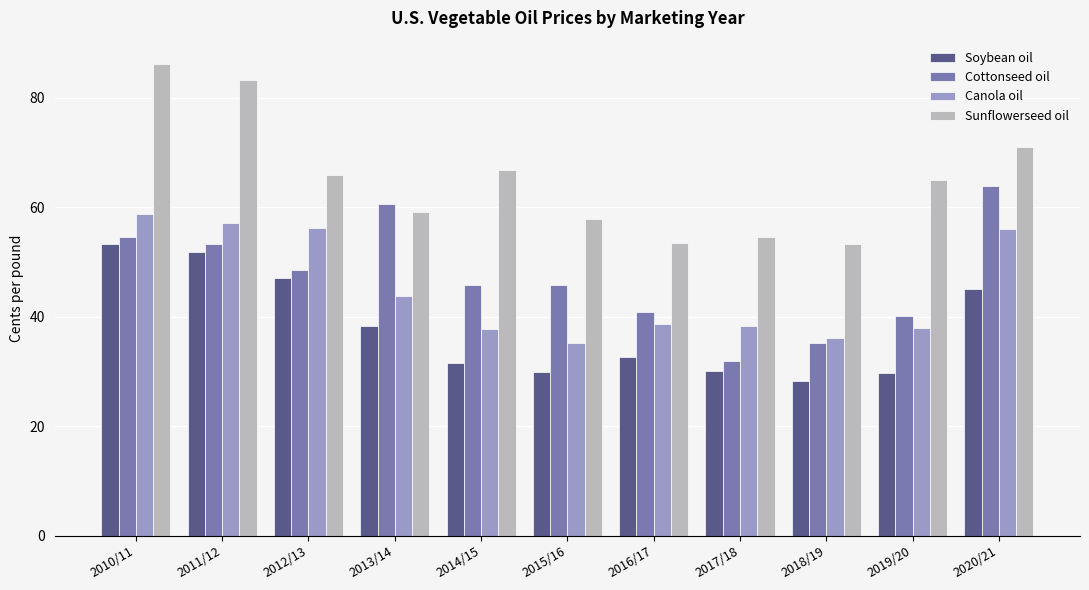

How many bars are there in each group?

4